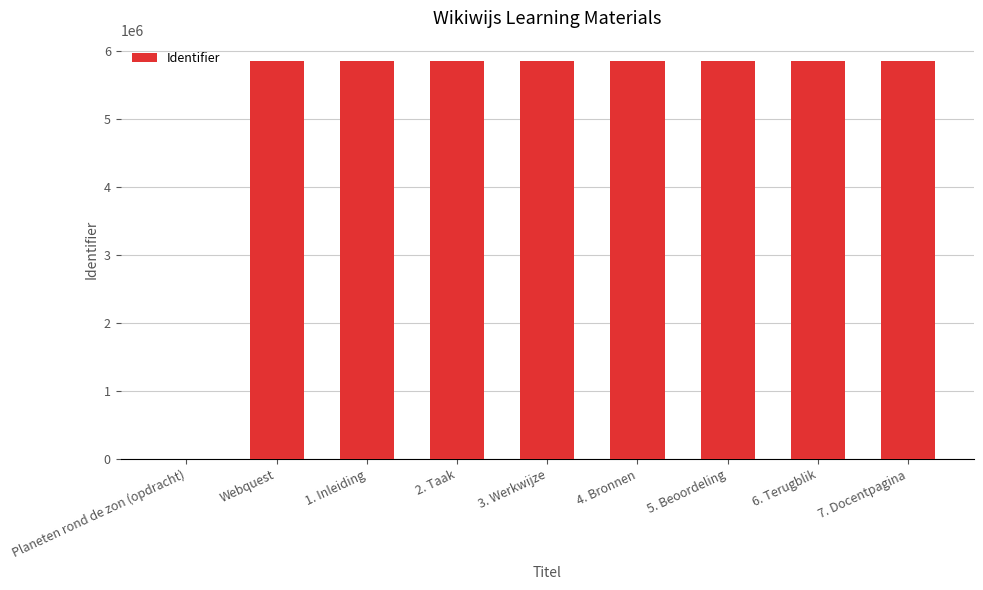

What is the sum of all values?

46910547